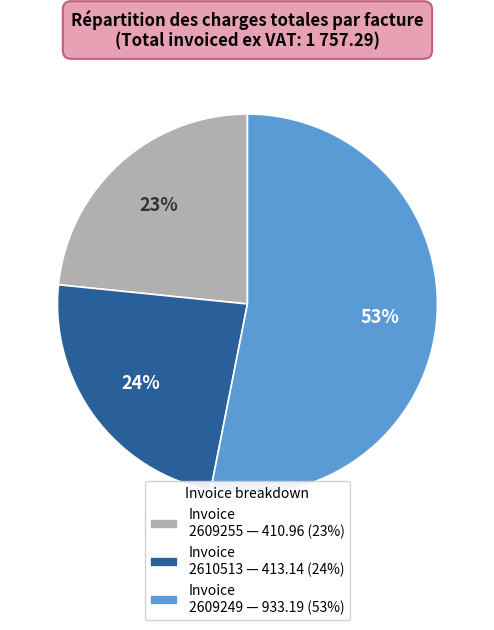

True or false: Invoice 2610513 — 413.14 (24%) accounts for 24% of the total.

True